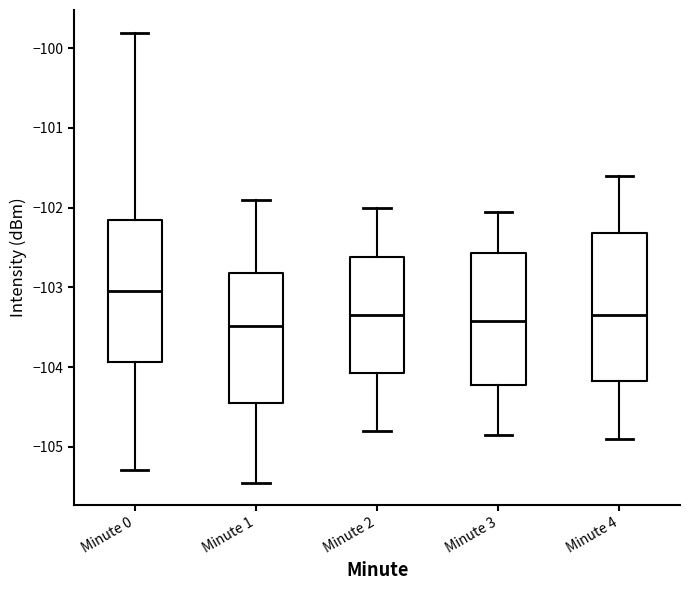

Reading left to right, transcribe this box plot: for each box, give where its median line is, the range the box spans, and where its two whiskers end, as read against the y-axis. The values are not printed on the chart, so give them approximately, as read against the axis.

Minute 0: median -103.1, box -103.9 to -102.2, whiskers -105.3 to -99.8
Minute 1: median -103.5, box -104.4 to -102.8, whiskers -105.4 to -101.9
Minute 2: median -103.3, box -104.1 to -102.6, whiskers -104.8 to -102.0
Minute 3: median -103.4, box -104.2 to -102.6, whiskers -104.8 to -102.0
Minute 4: median -103.3, box -104.2 to -102.3, whiskers -104.9 to -101.6